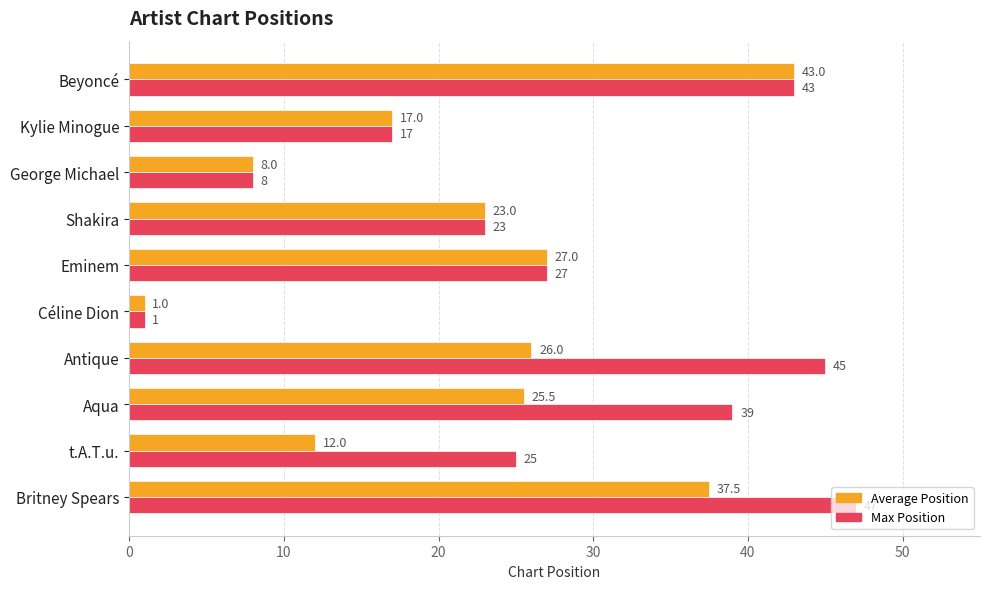

At which category is the sum across all series the highest?

Beyoncé